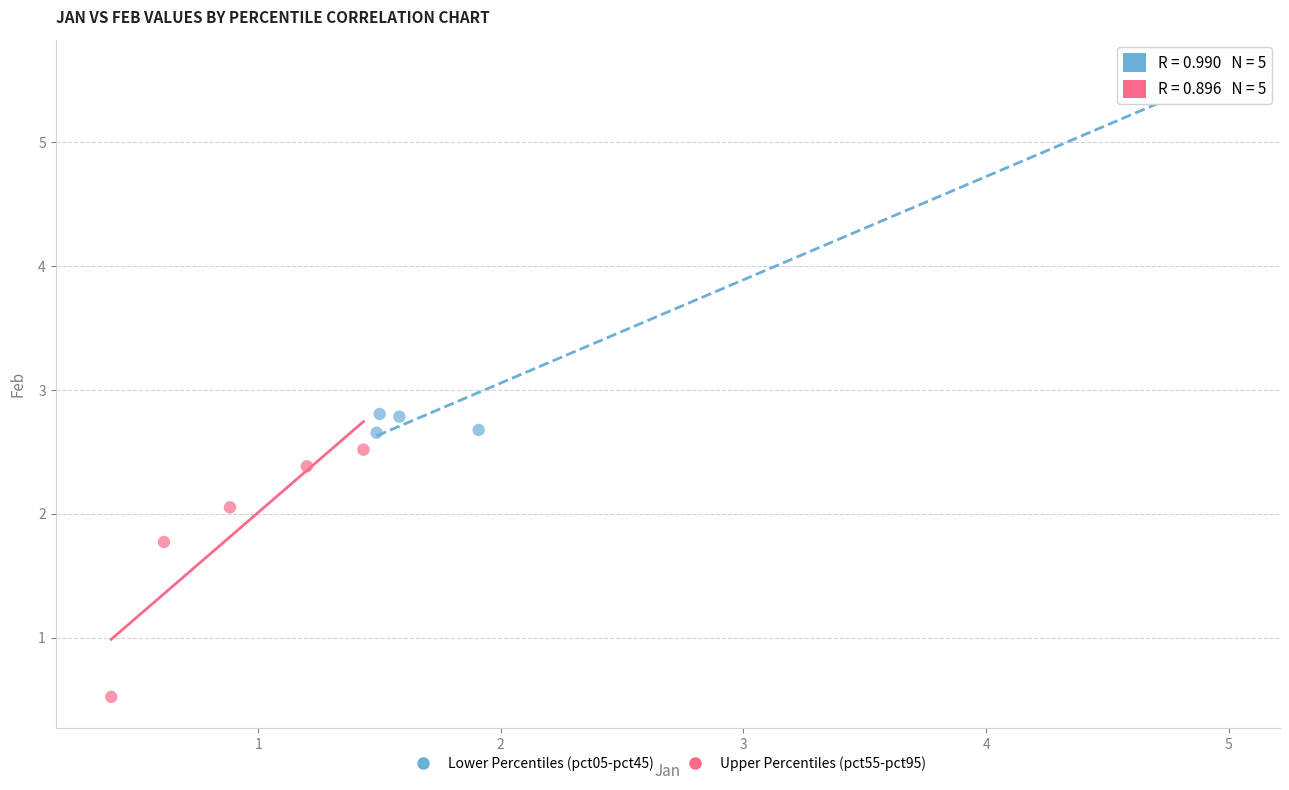

Which series contains the lowest Y value?

Upper Percentiles (pct55-pct95)